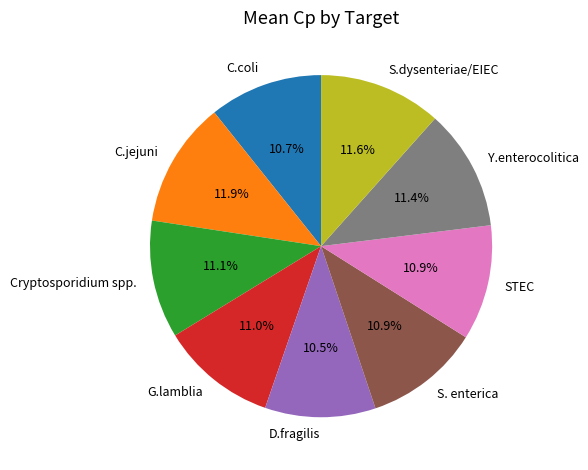

To the nearest percent, what portion does S. enterica represent?

11%